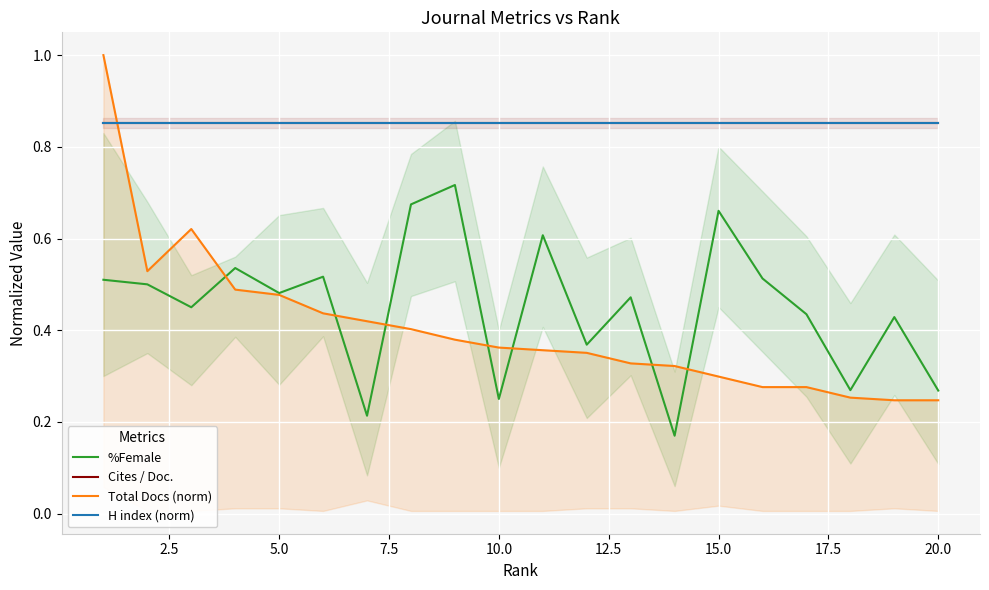

True or false: %Female and Cites / Doc. intersect in this chart.

False